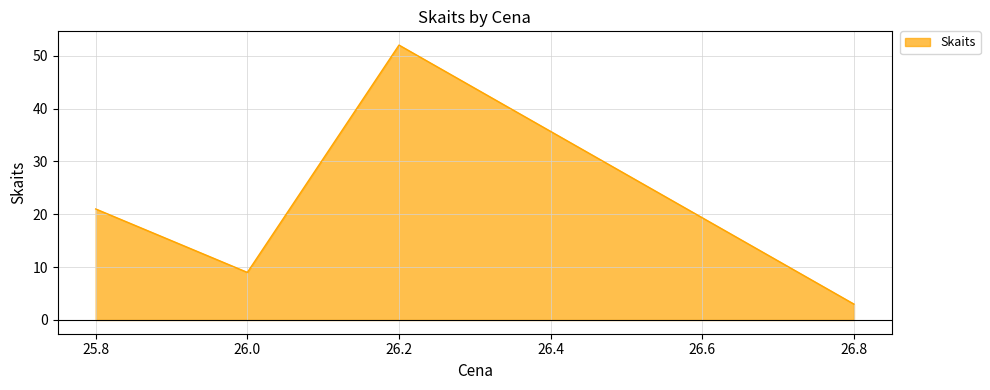

How many categories are shown in the chart?

4